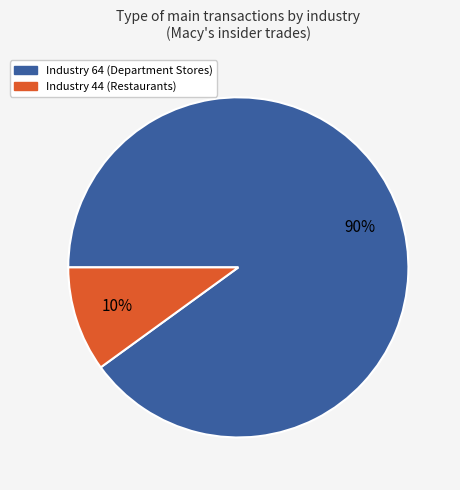

To the nearest percent, what is the difference between the largest and smallest slice percentages?

80%